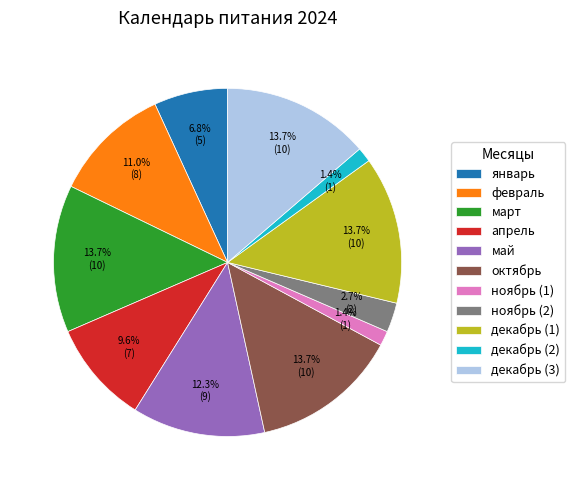

True or false: январь accounts for 7% of the total.

True